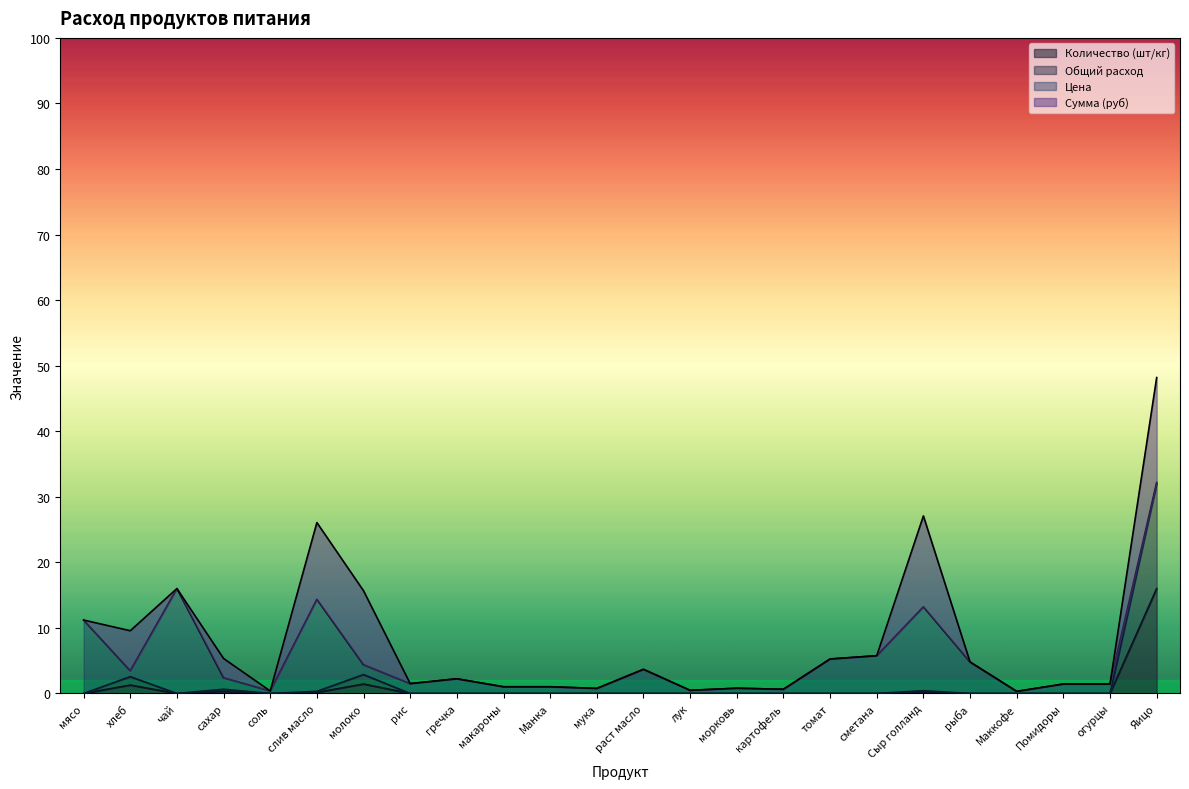

At which label does Количество (шт/кг) reach its minimum?

мясо